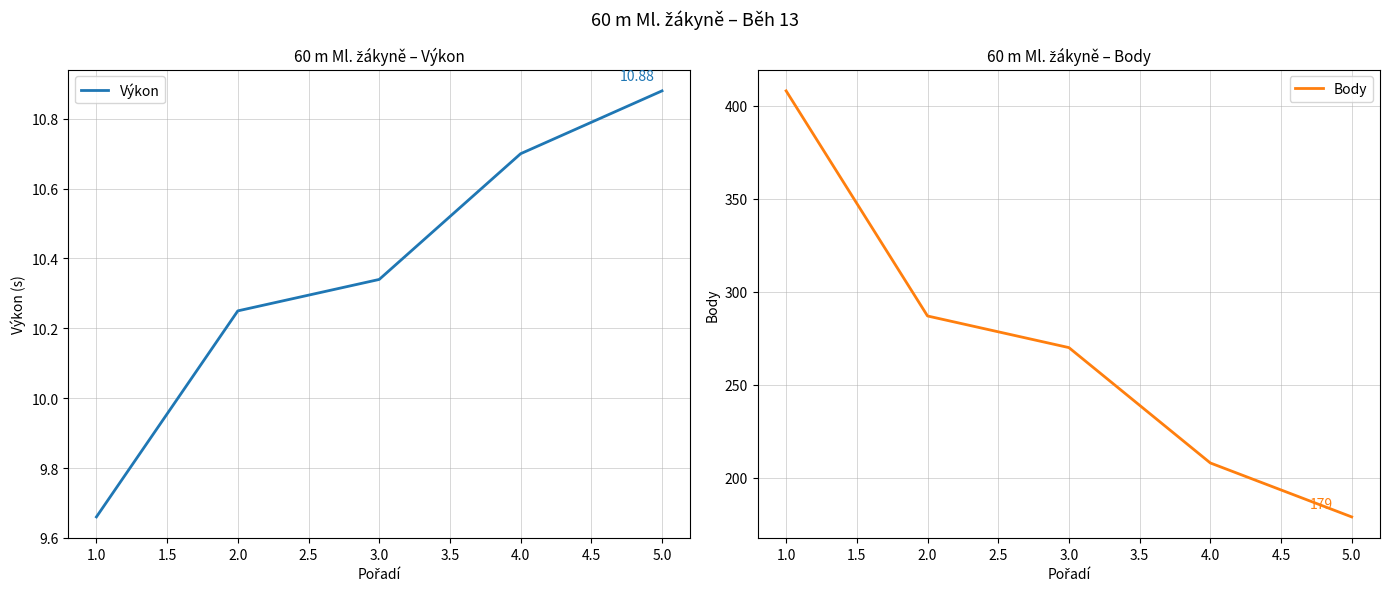

What is the difference between the maximum and minimum values in the Body series?

229